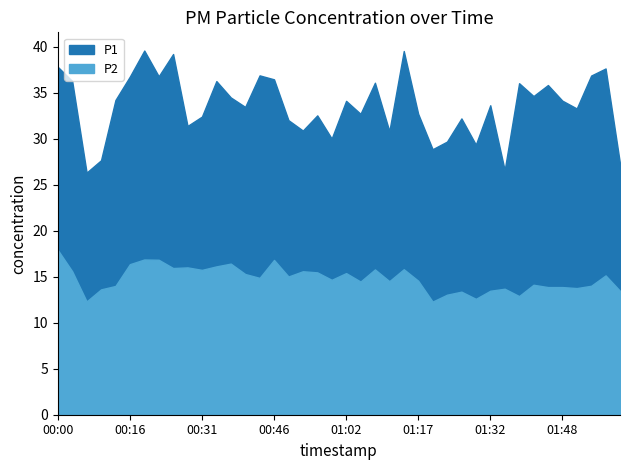

Reading left to right, what are all the values shown in this chart?

P1: 00:00=37.8	00:03=36.3	00:06=26.3	00:10=27.7	00:13=34.2	00:16=36.8	00:19=39.6	00:22=36.8	00:25=39.2	00:28=31.4	00:31=32.4	00:34=36.3	00:37=34.5	00:40=33.5	00:43=36.9	00:46=36.5	00:49=32.0	00:52=30.9	00:55=32.5	00:59=30.0	01:02=34.1	01:05=32.7	01:08=36.1	01:11=30.8	01:14=39.5	01:17=32.7	01:20=28.9	01:23=29.7	01:26=32.2	01:29=29.4	01:32=33.6	01:35=26.6	01:38=36.0	01:41=34.6	01:44=35.9	01:48=34.1	01:51=33.3	01:54=36.9	01:57=37.6	02:00=27.3
P2: 00:00=17.9	00:03=15.6	00:06=12.3	00:10=13.6	00:13=14.0	00:16=16.4	00:19=16.9	00:22=16.9	00:25=15.9	00:28=16.0	00:31=15.8	00:34=16.1	00:37=16.4	00:40=15.3	00:43=14.9	00:46=16.8	00:49=15.0	00:52=15.6	00:55=15.5	00:59=14.7	01:02=15.4	01:05=14.5	01:08=15.8	01:11=14.5	01:14=15.8	01:17=14.6	01:20=12.3	01:23=13.1	01:26=13.4	01:29=12.6	01:32=13.5	01:35=13.7	01:38=12.9	01:41=14.1	01:44=13.9	01:48=13.9	01:51=13.8	01:54=14.0	01:57=15.2	02:00=13.5